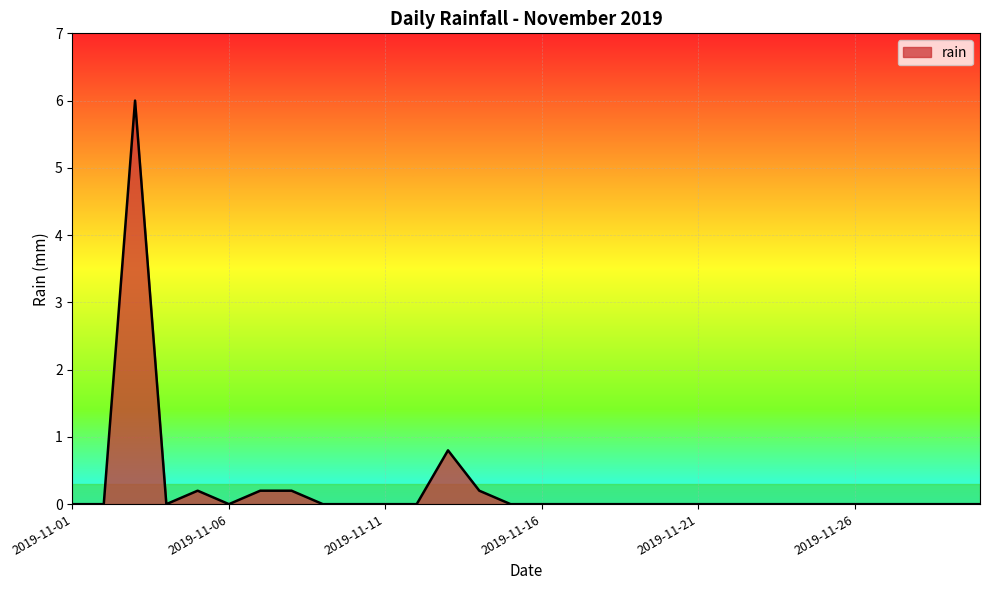

What is the maximum value shown in the chart?

6.0